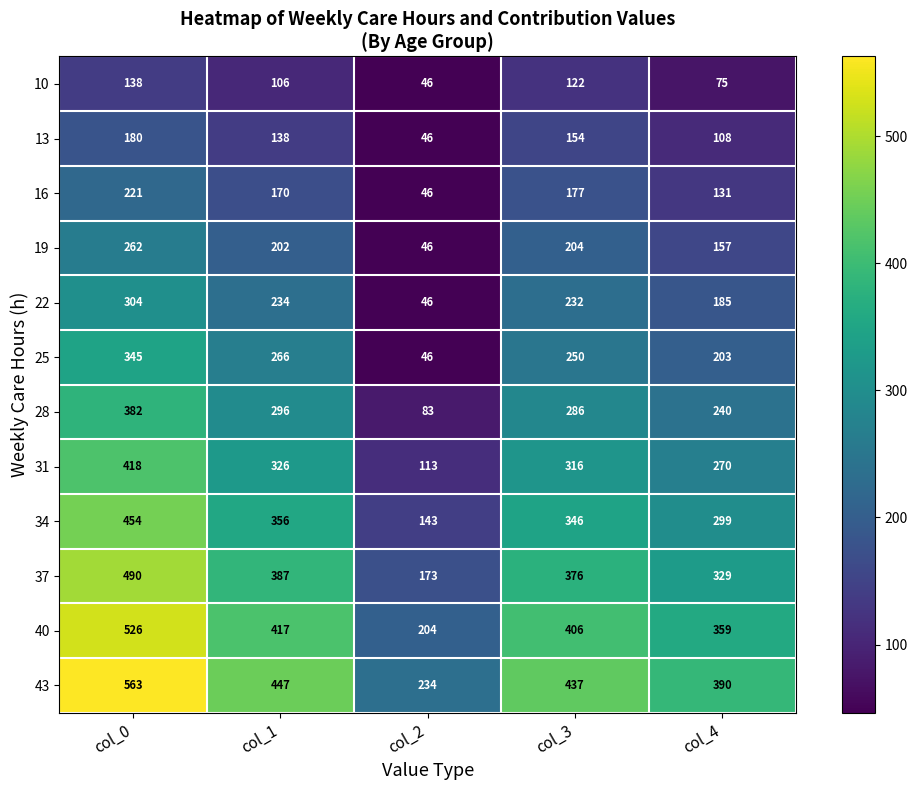

Is it true that 10 equals 107 at col_4?

False